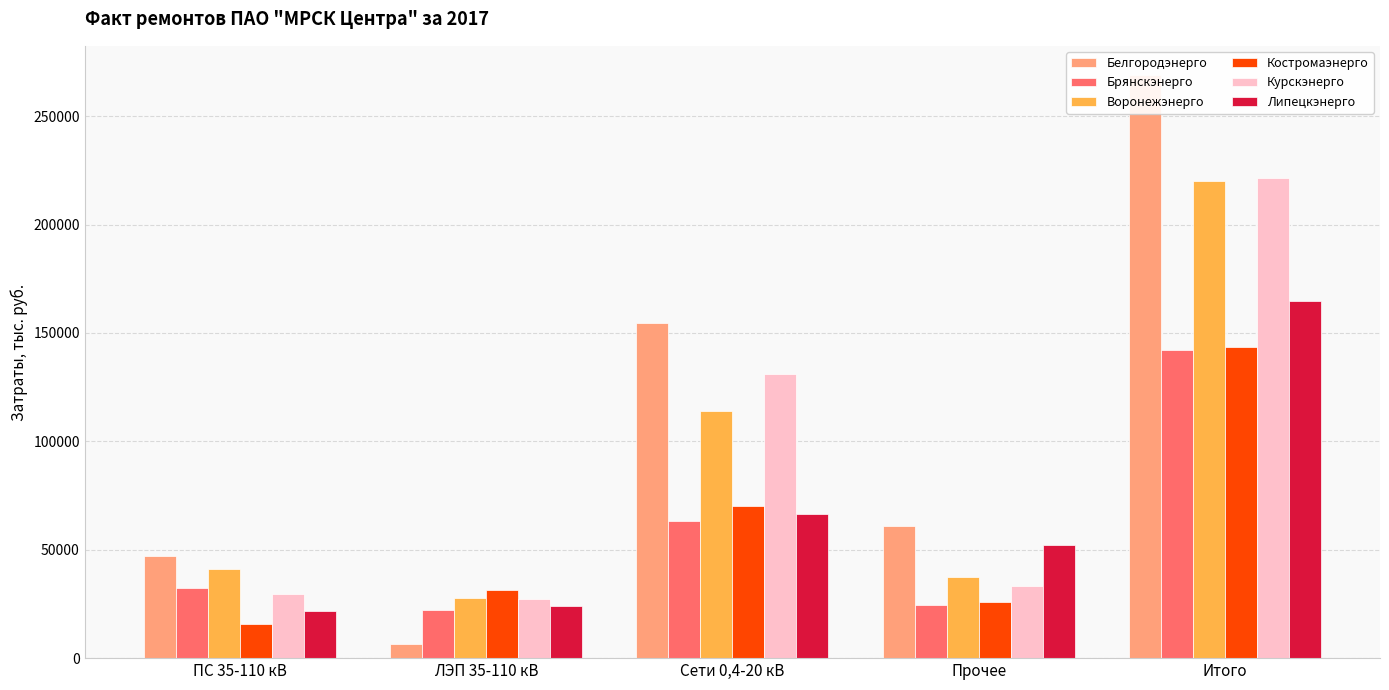

Which series changed the most between ПС 35-110 кВ and ЛЭП 35-110 кВ?

Белгородэнерго